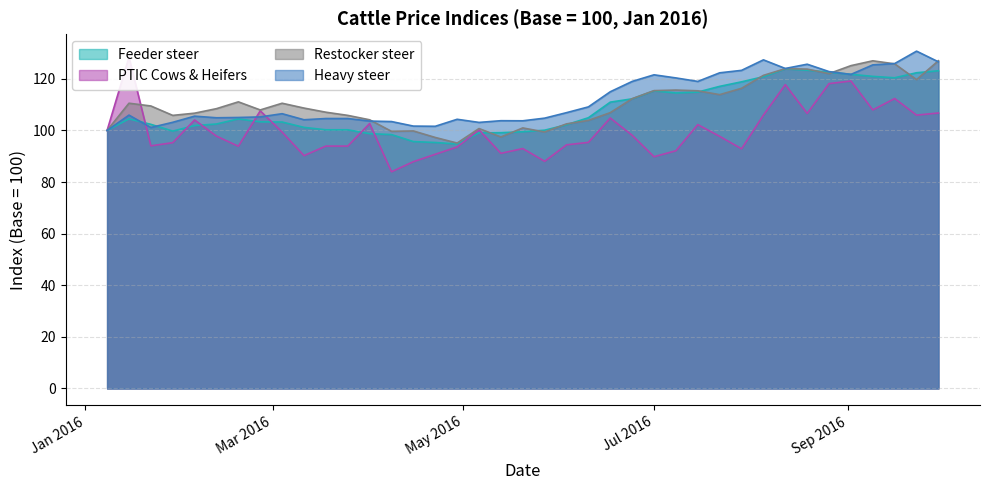

Does the chart display data point markers on the line(s)?

No